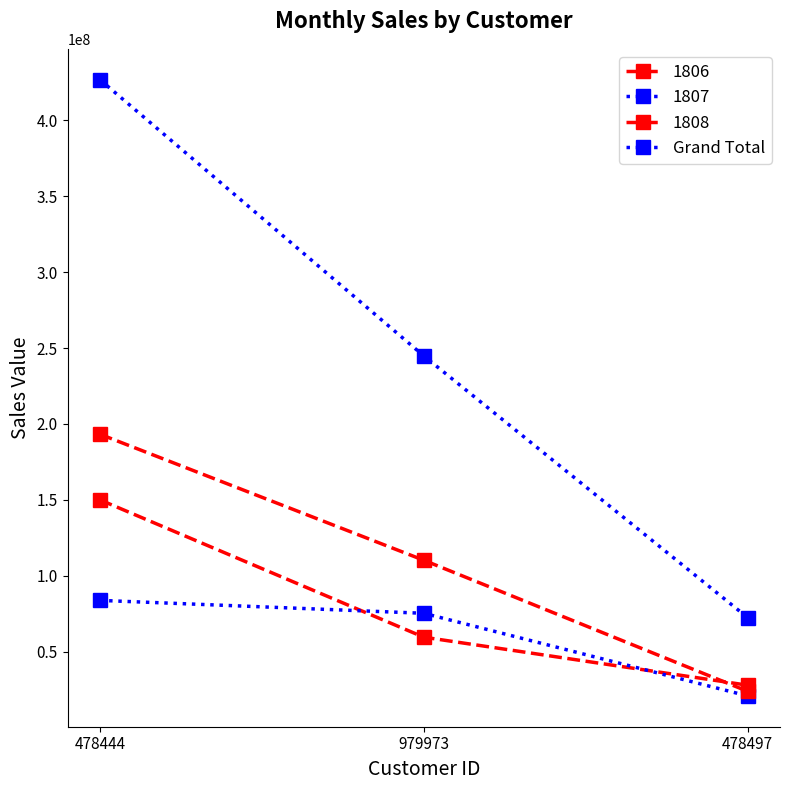

Does the chart display data point markers on the line(s)?

Yes